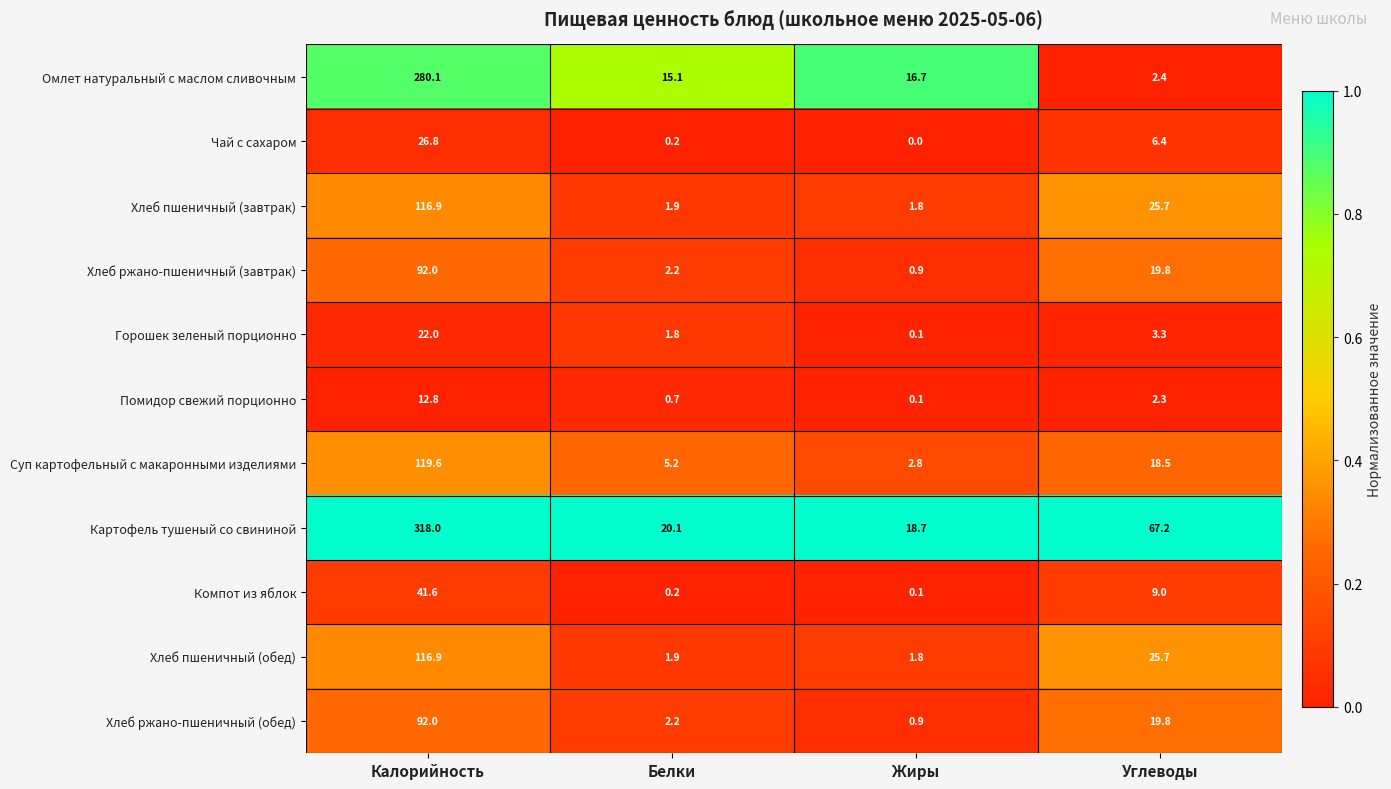

List the labels in order of Картофель тушеный со свининой value, smallest first.

Жиры, Белки, Углеводы, Калорийность